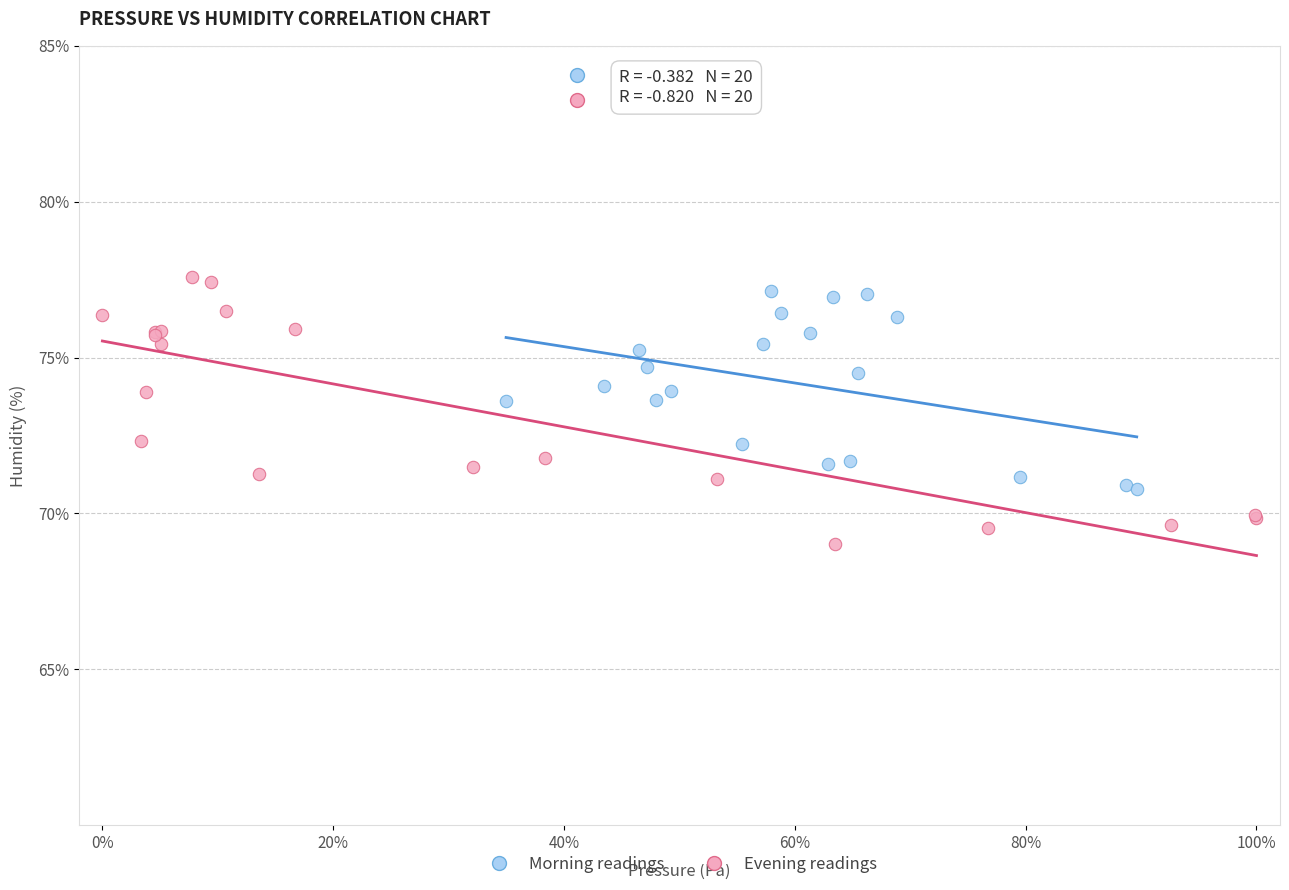

Which series reaches the minimum Y coordinate?

Evening readings